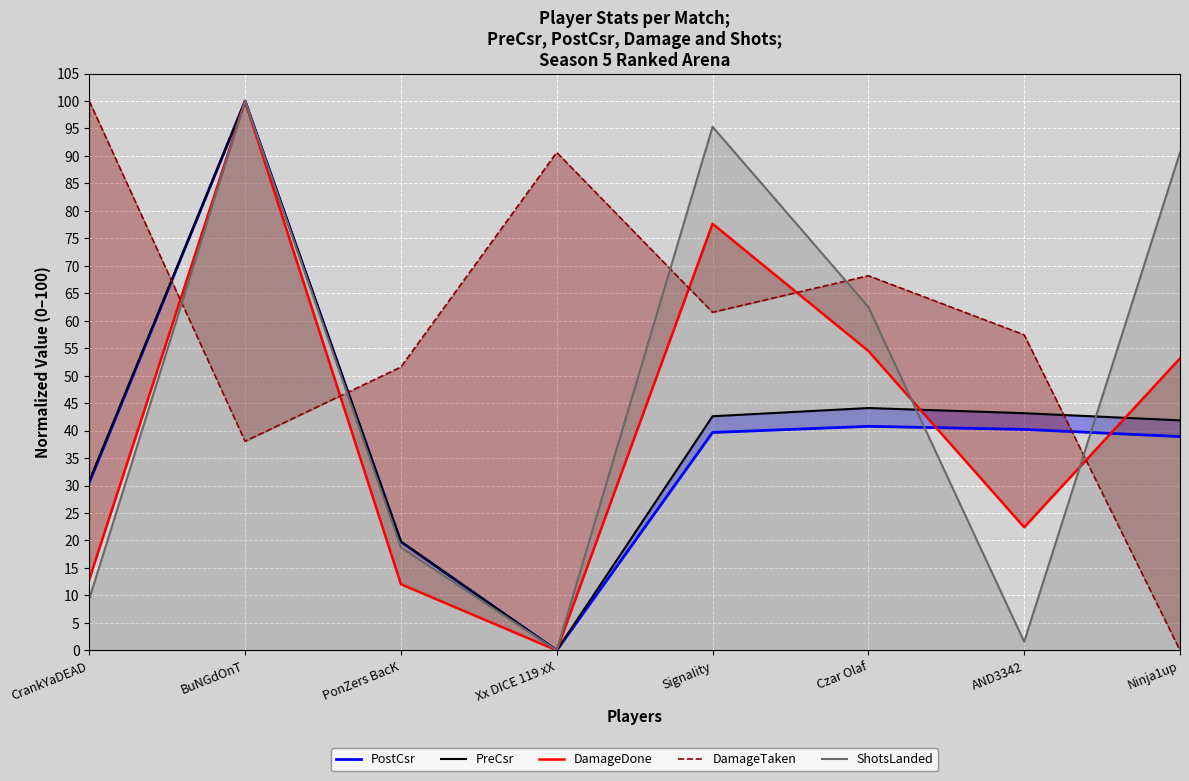

True or false: PreCsr has a value of 0.0 at Xx DICE 119 xX.

True